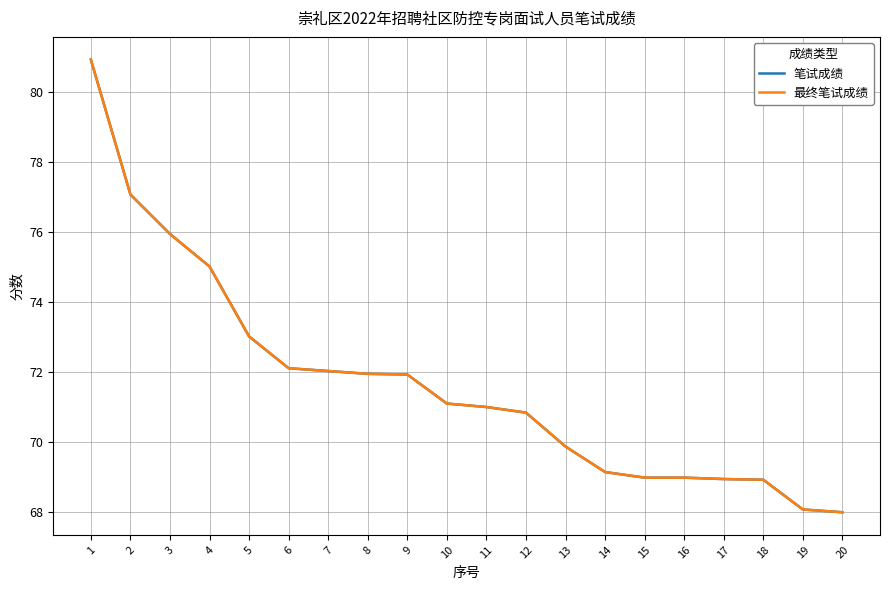

The value of 最终笔试成绩 at 4 is 129.7. True or false?

False